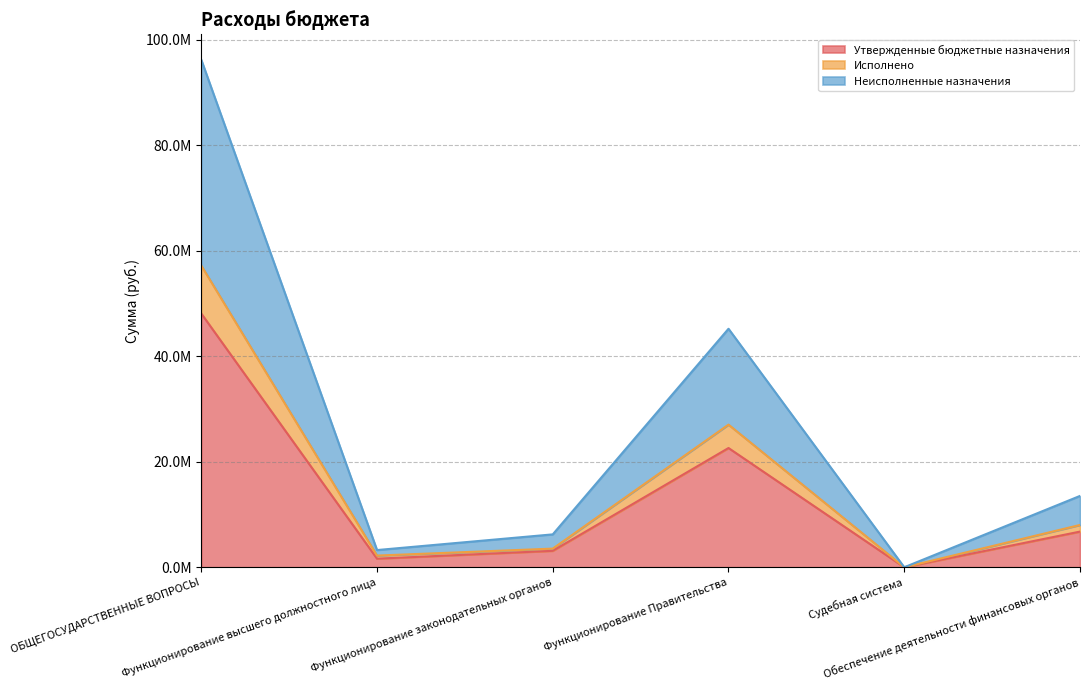

What position from the right is Судебная система?

2